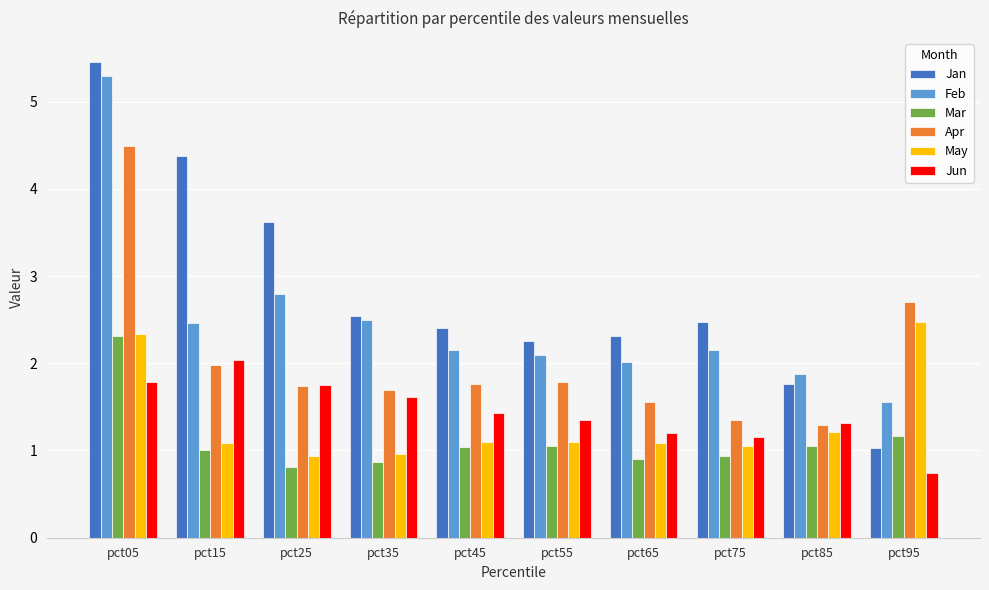

What is the highest value of the Mar series?

2.3